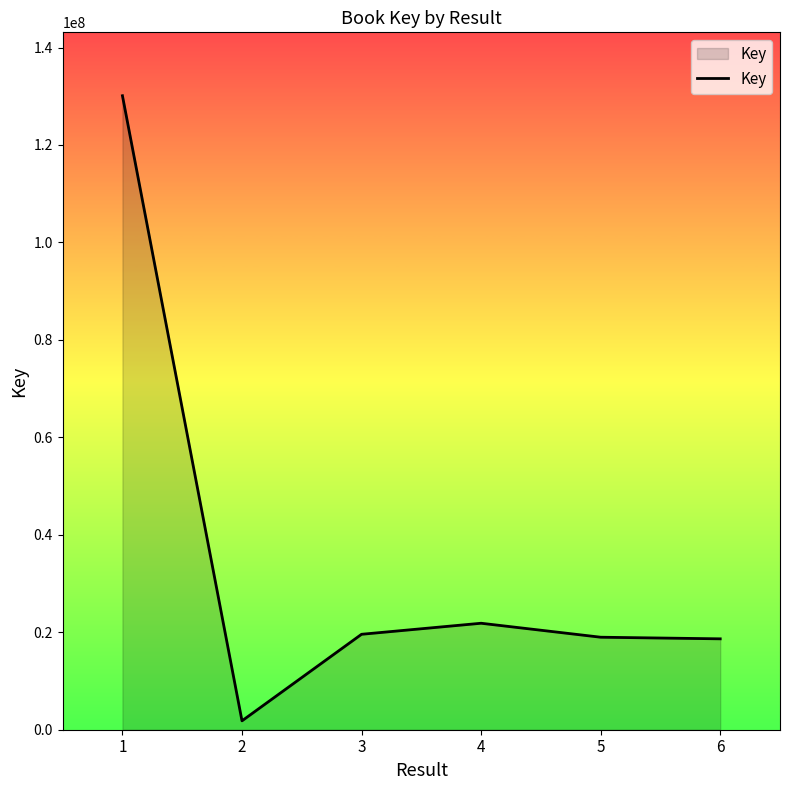

Which label corresponds to the smallest value in the chart?

2